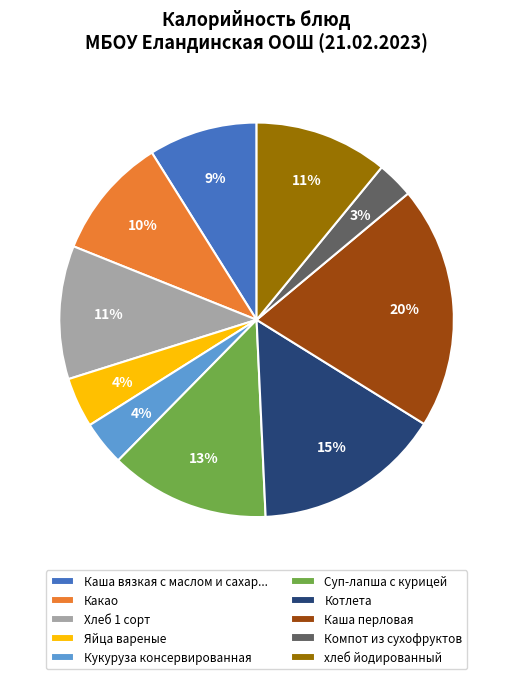

Is the sum of Яйца вареные and Каша перловая greater than half?

No